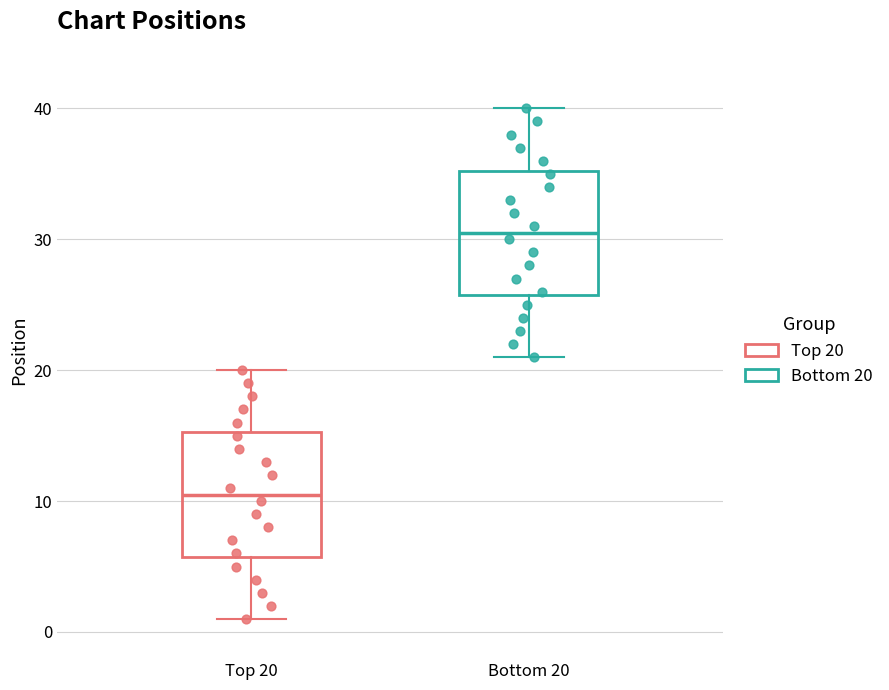

Reading left to right, transcribe this box plot: for each box, give where its median line is, the range the box spans, and where its two whiskers end, as read against the y-axis. The values are not printed on the chart, so give them approximately, as read against the axis.

Top 20: median 11, box 6 to 15, whiskers 1 to 20
Bottom 20: median 31, box 26 to 35, whiskers 21 to 40